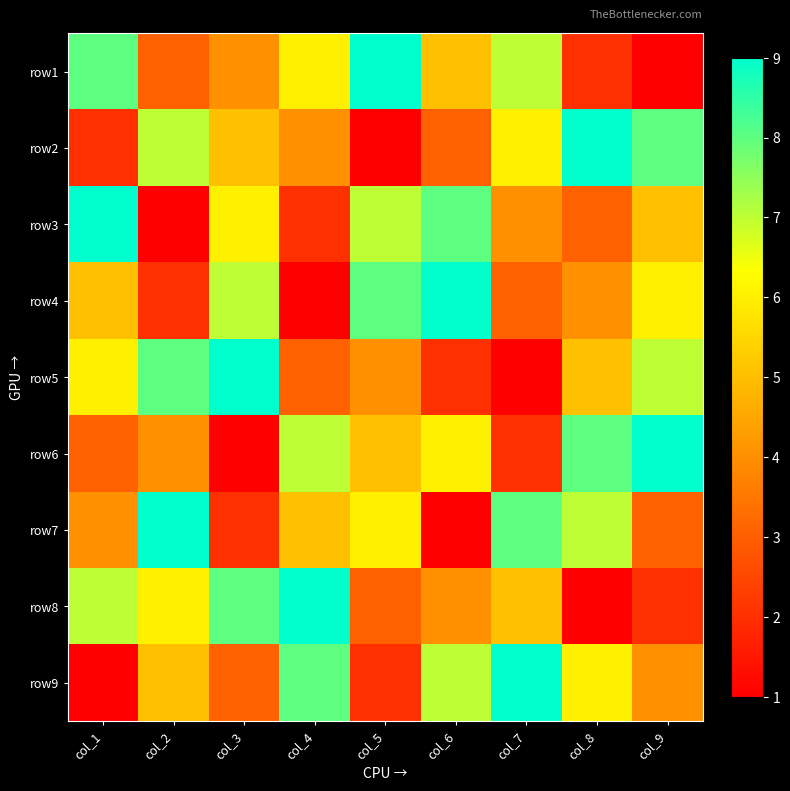

Between col_4 and col_8, which is larger?

col_4